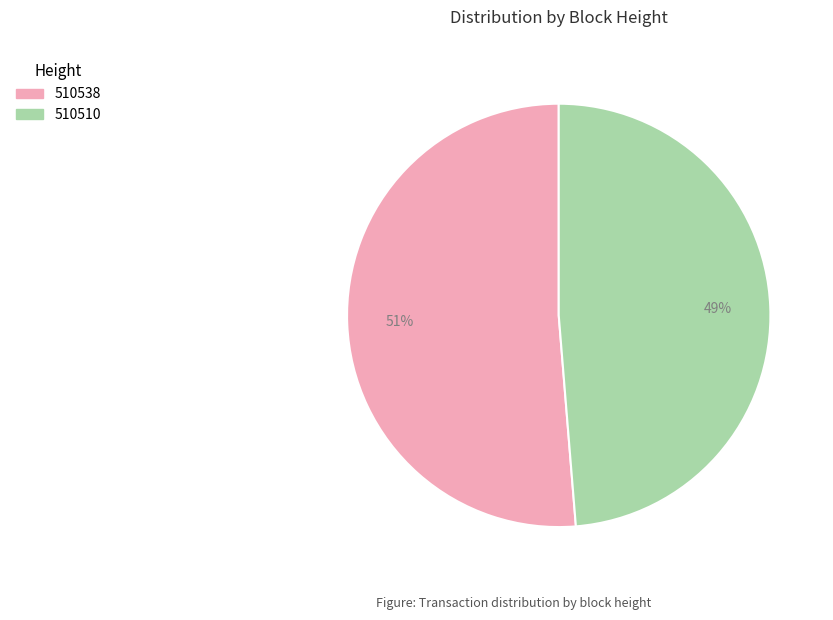

Which has a higher value, 510538 or 510510?

510538